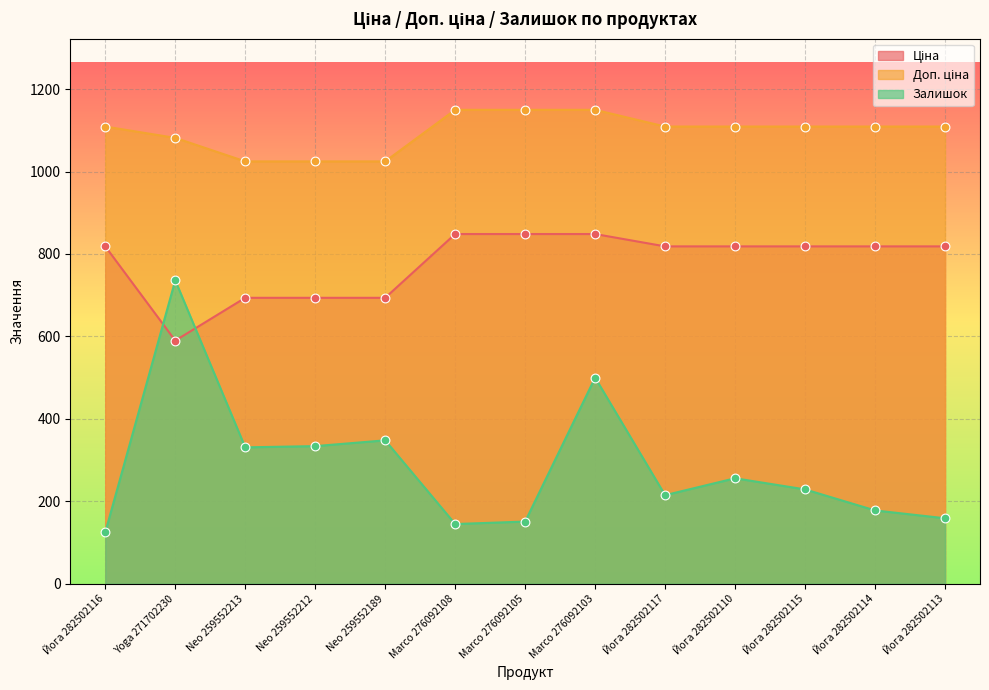

At which category is the sum across all series the highest?

Marco 276092103